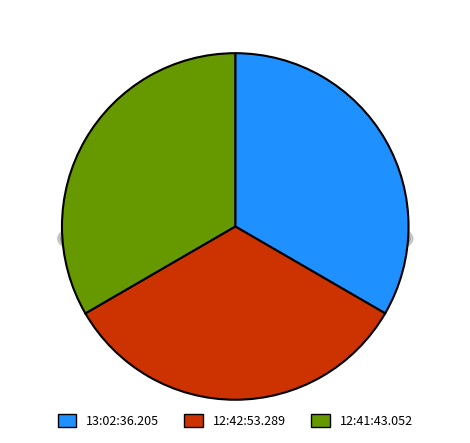

Rank the categories by value from highest to lowest.

13:02:36.205, 12:41:43.052, 12:42:53.289